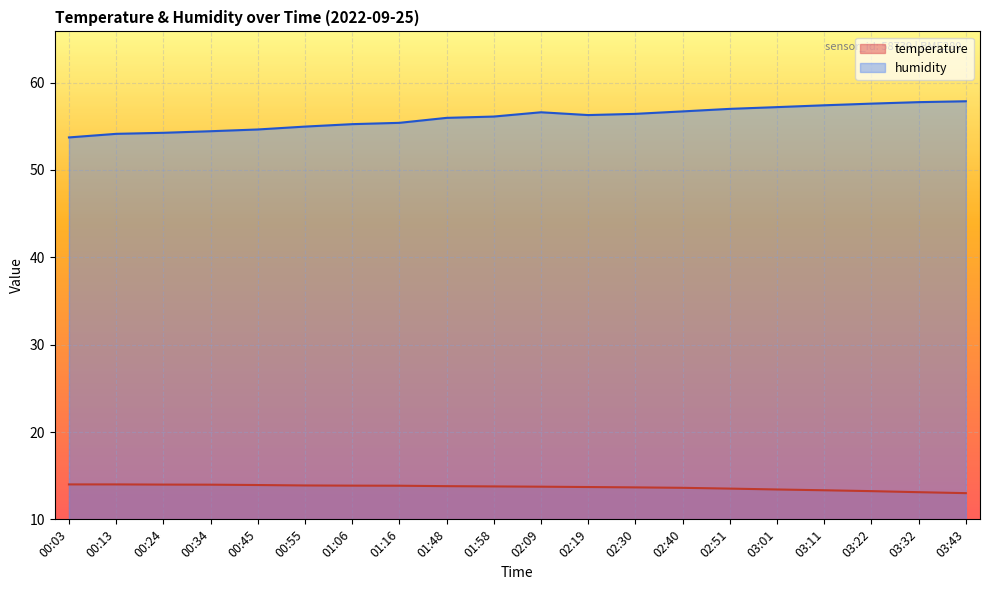

At 02:09, list the series in order from largest to smallest.

humidity, temperature